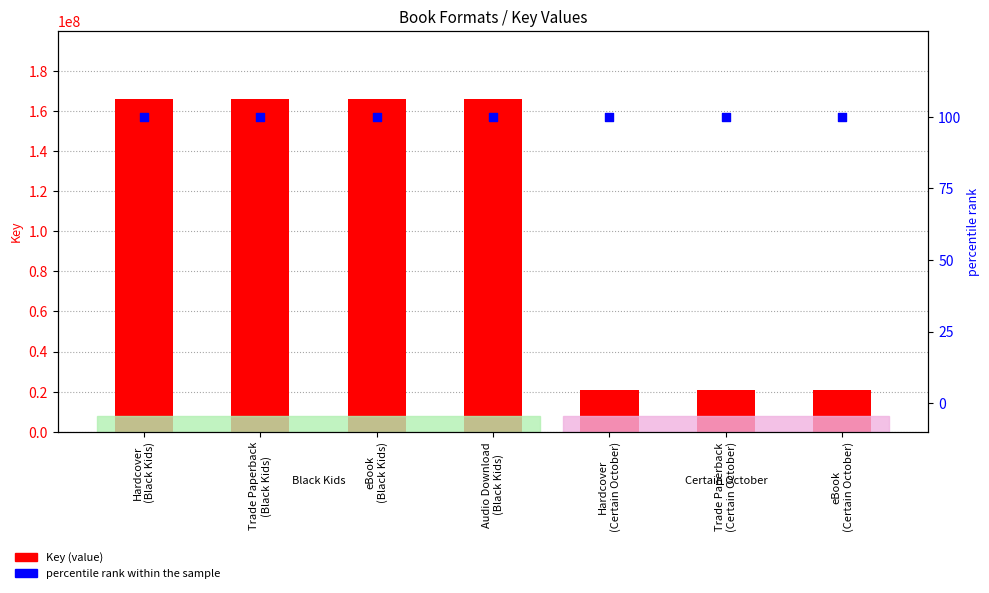

Which series has the largest total across all categories?

Key (value)